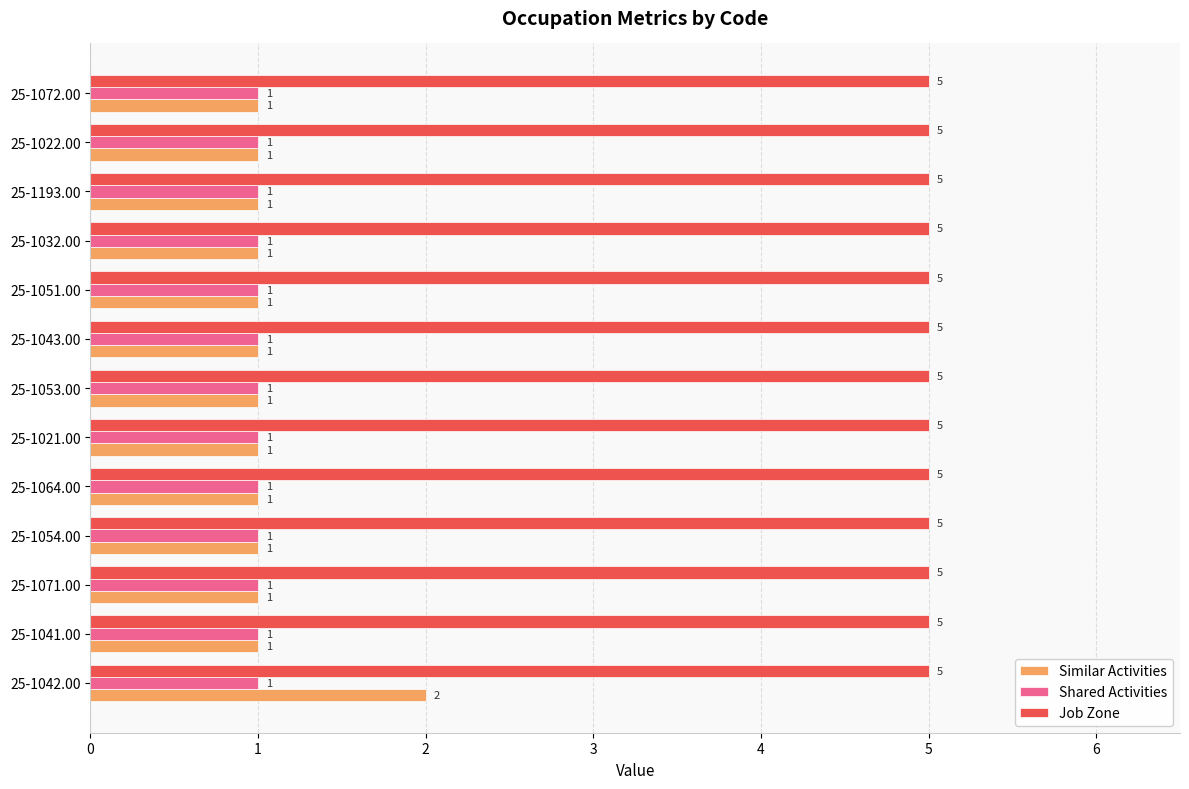

Rank the series by their maximum value, from lowest to highest.

Shared Activities, Similar Activities, Job Zone